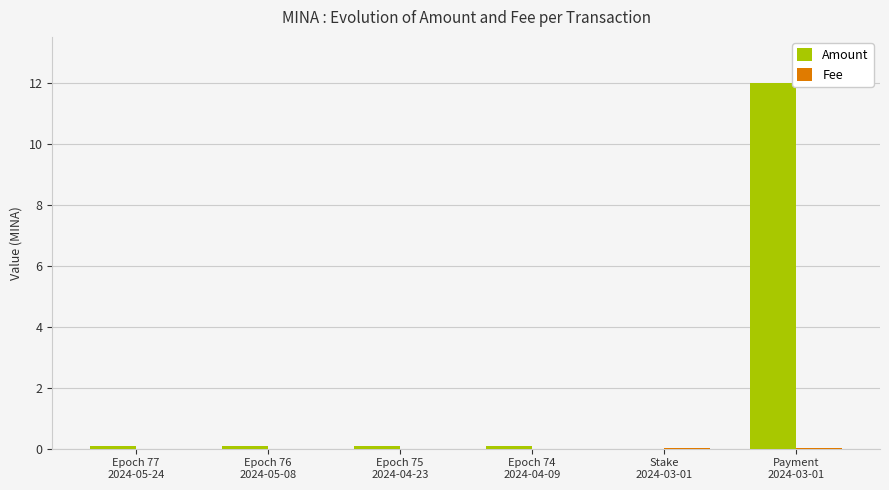

What is the greatest value displayed?

12.0